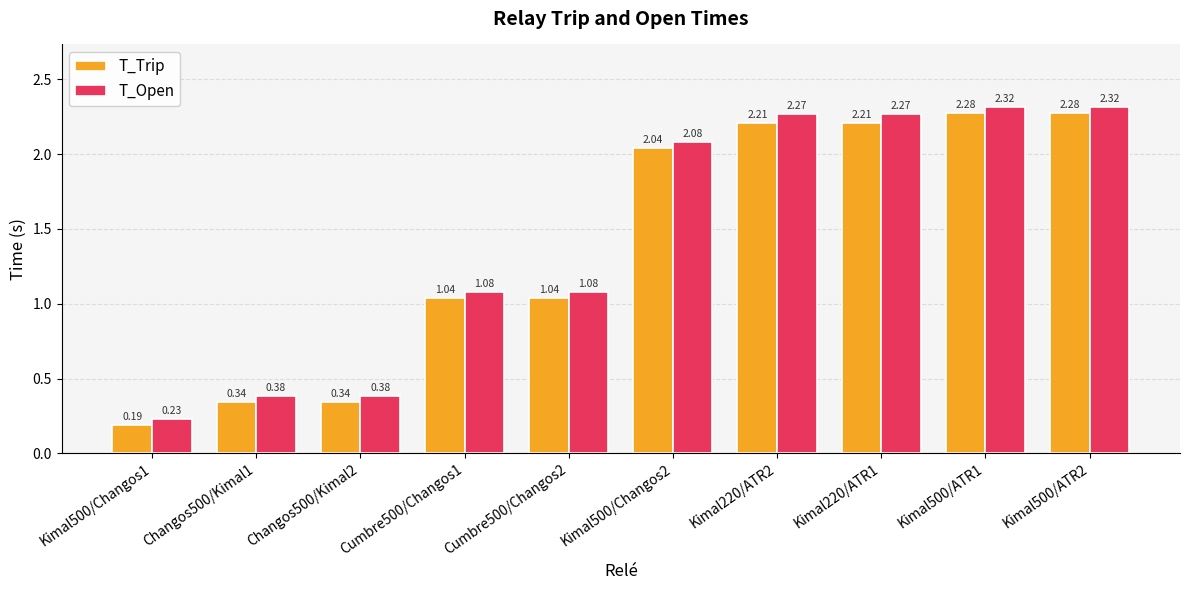

What is the label of the 4th bar from the right?

Kimal220/ATR2